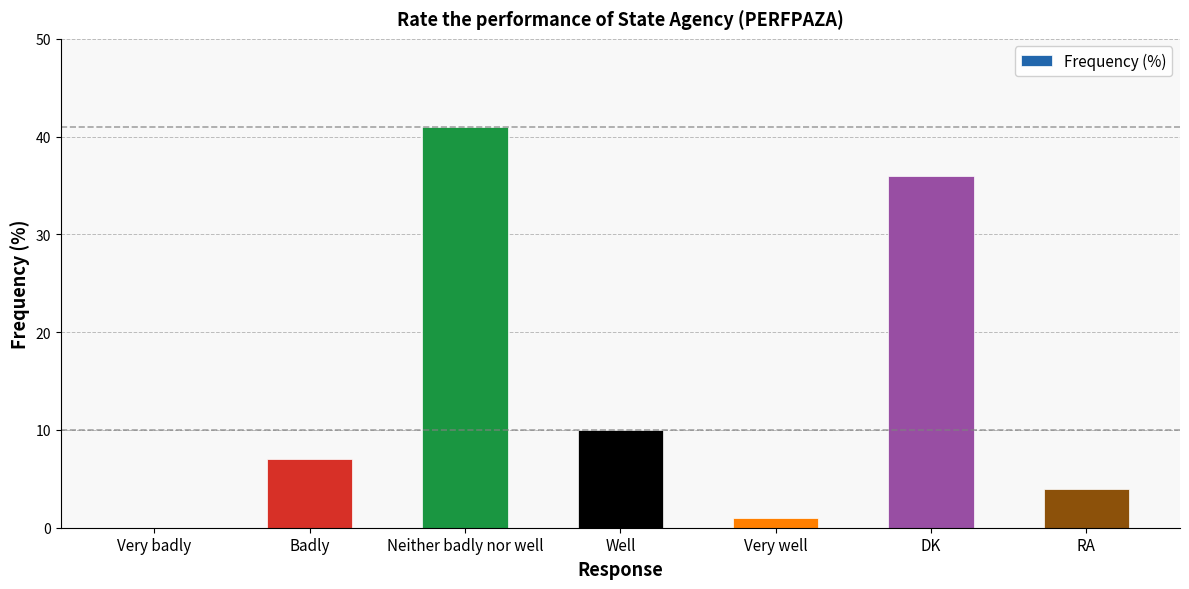

Which label corresponds to the largest value in the chart?

Neither badly nor well